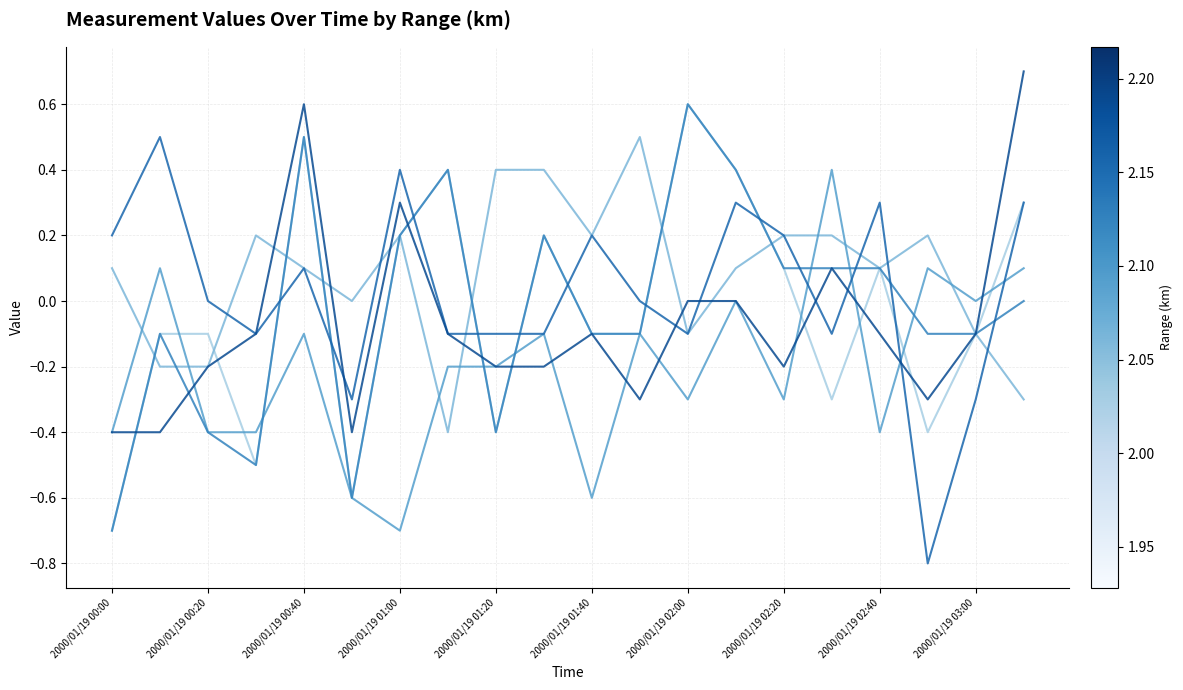

What is the minimum value shown in the chart?

-0.8